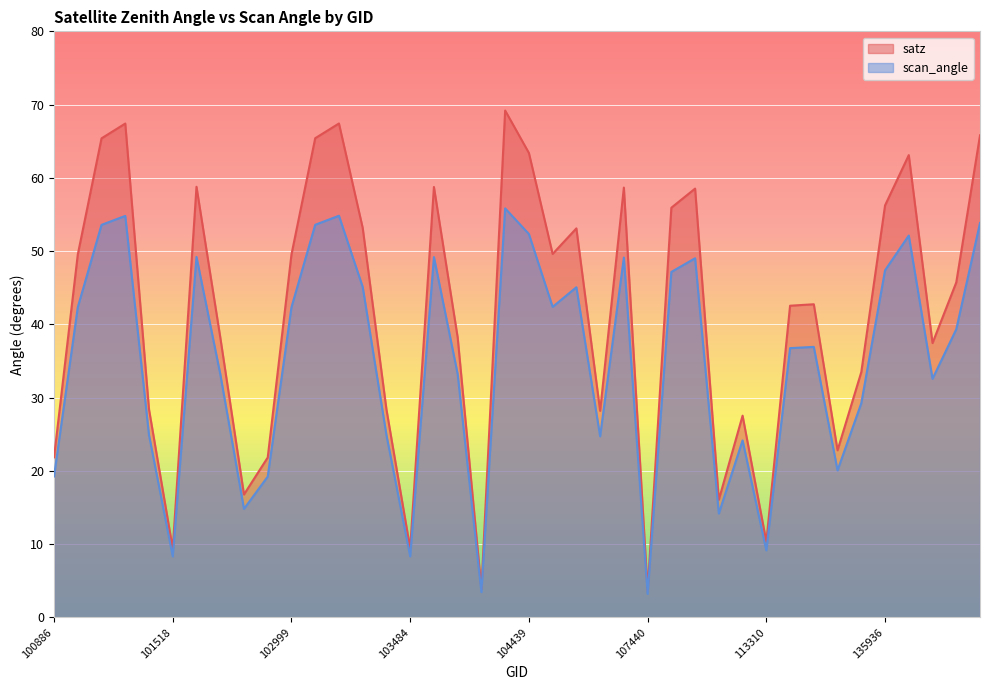

What is the total value across all series at 132798?

62.7